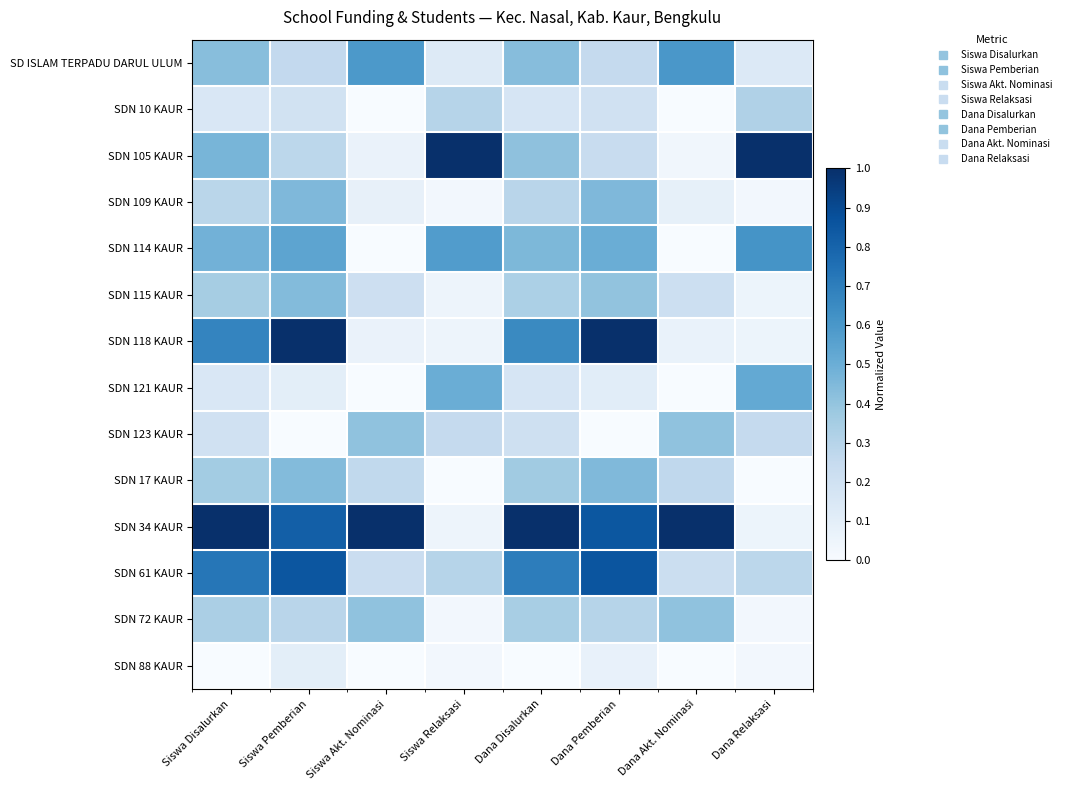

What is the greatest value displayed?

1.0